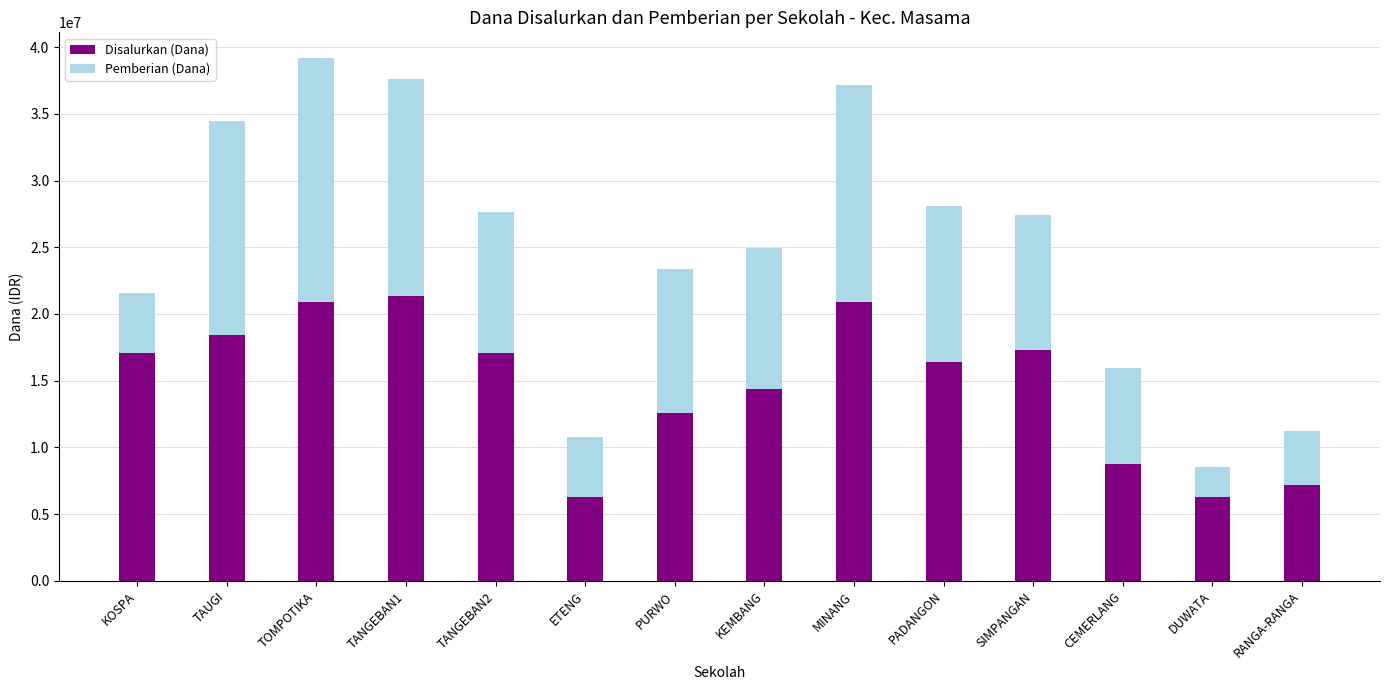

Where is Disalurkan (Dana) nearest to the value 13837500?

KEMBANG